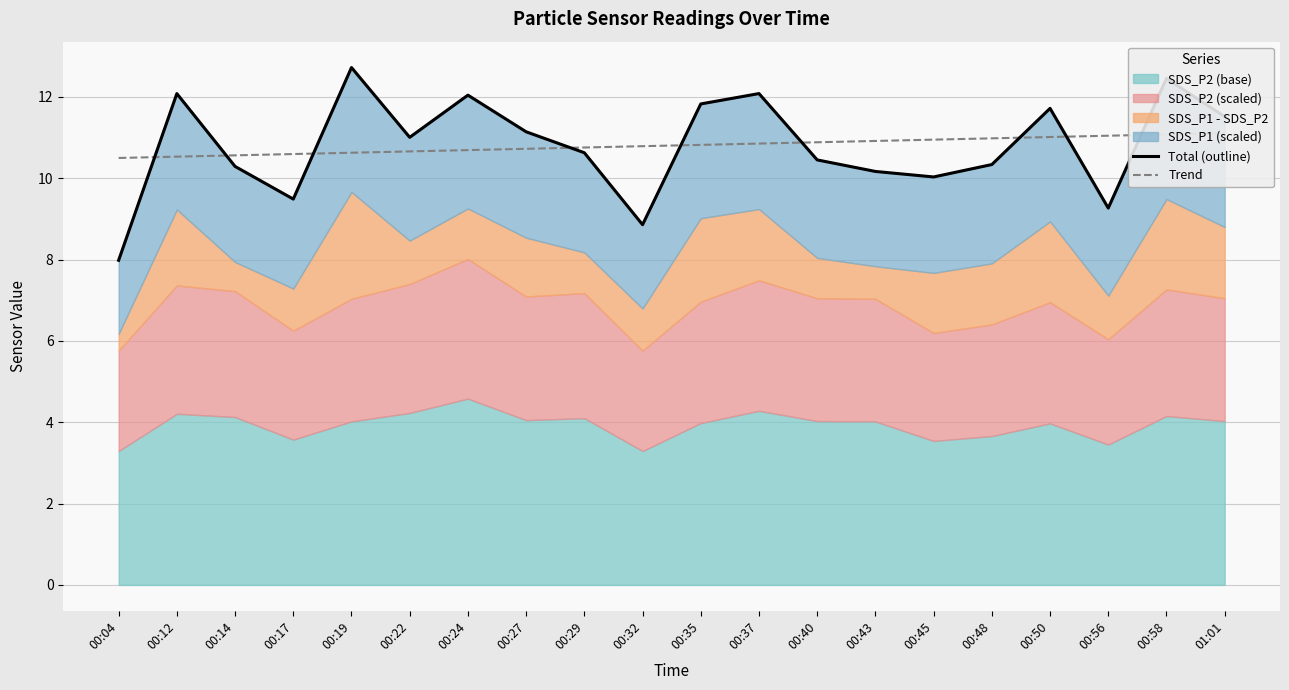

How many times do Total (outline) and Trend cross each other?

9